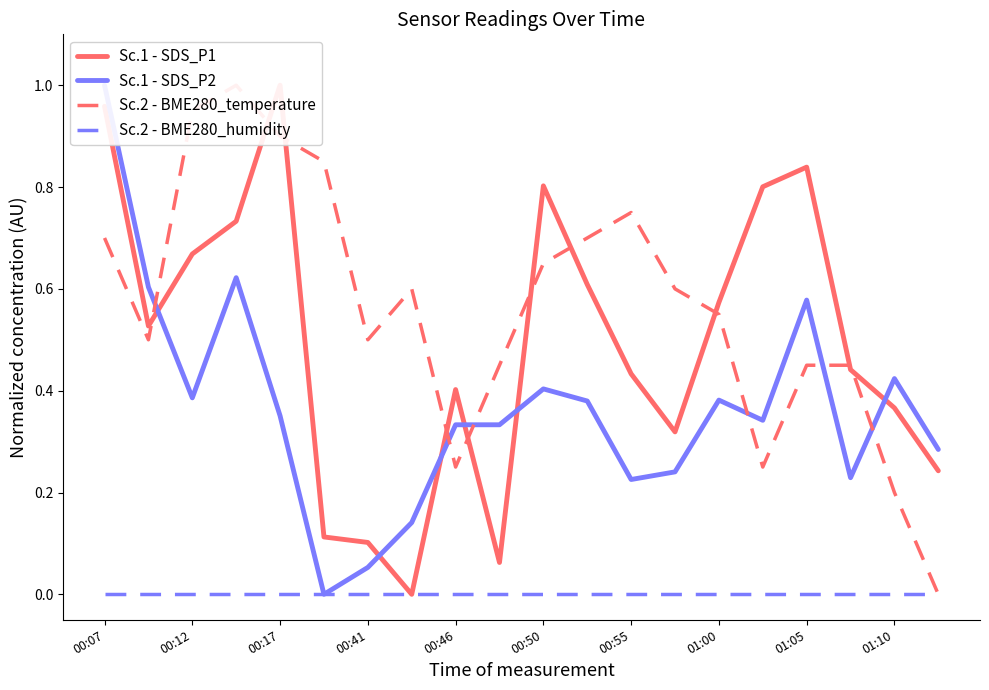

What is the average value of the Sc.2 - BME280_temperature series?

0.6